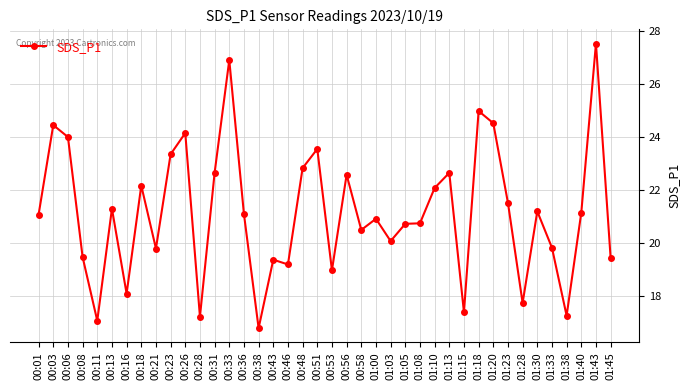

What is the change in value from 00:08 to 00:33?

+7.4